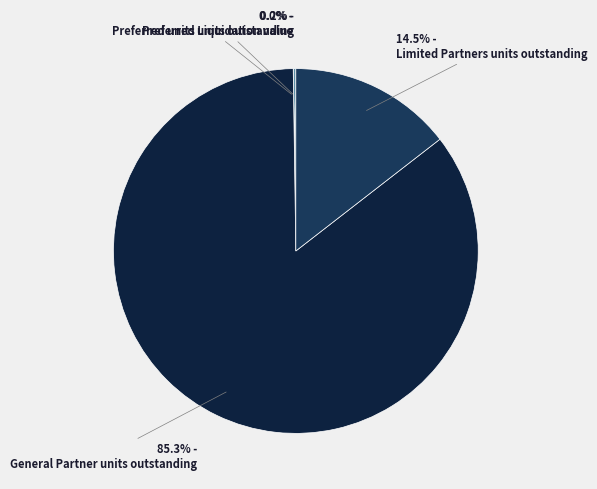

Count the number of slices in the pie.

4